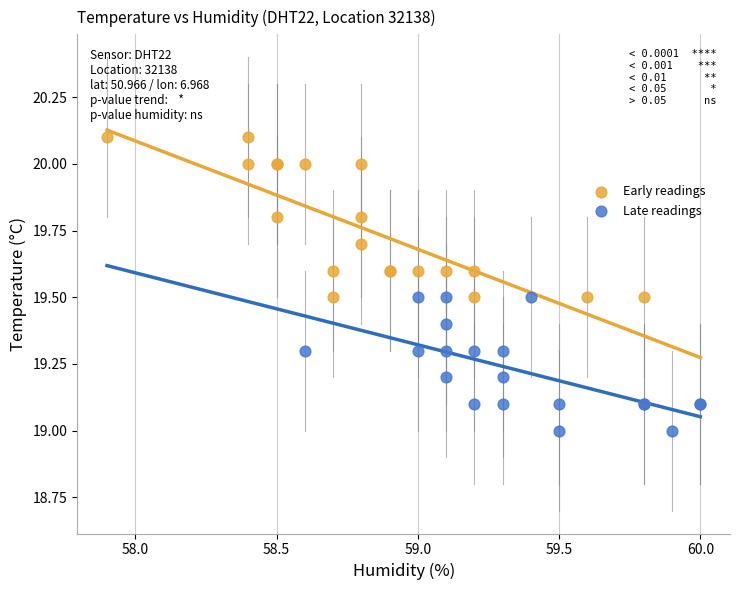

Which series contains the highest Y value?

Early readings